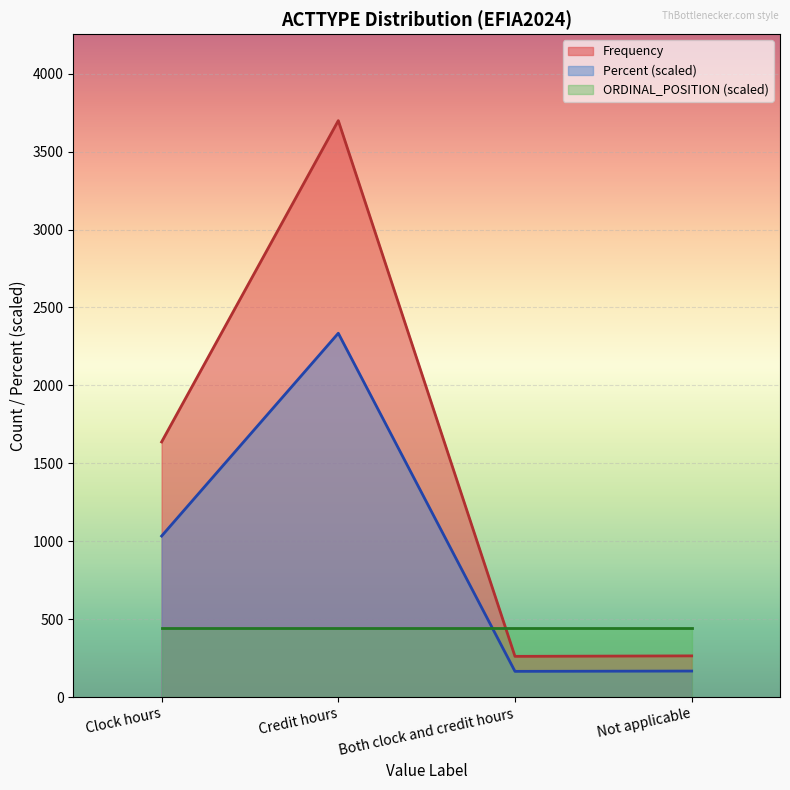

What is the total value across all series at Clock hours?

3114.0